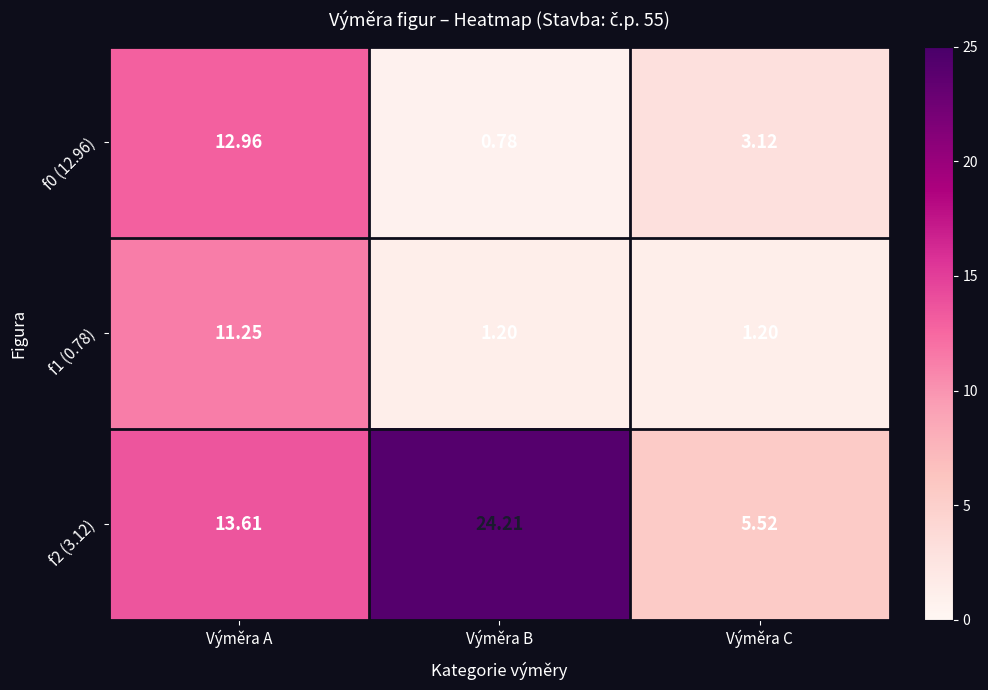

Which category has the highest value in the f0 (12.96) series?

Výměra A